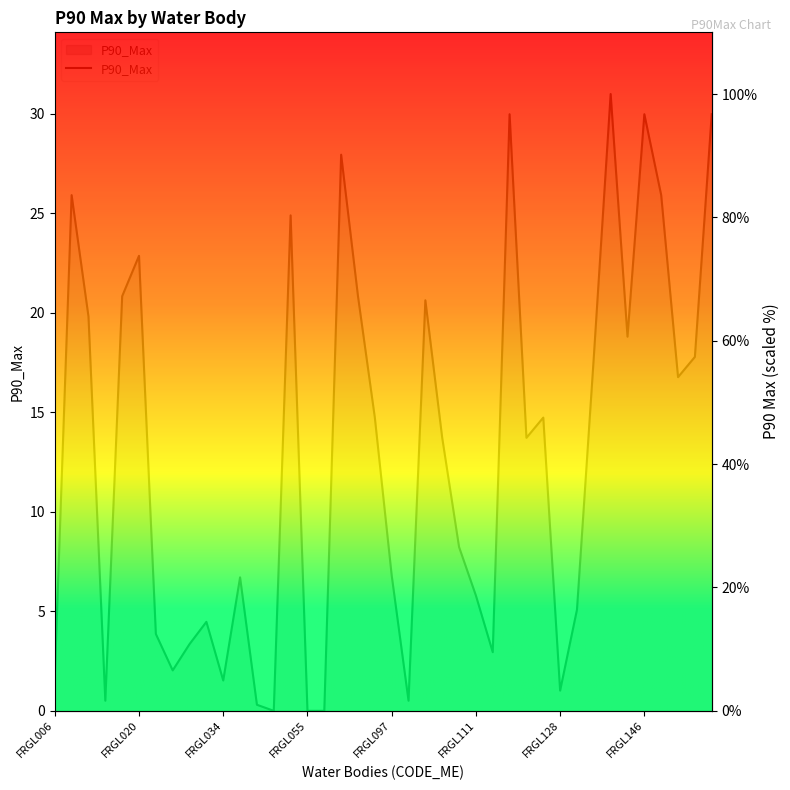

True or false: there are more than 0 points higher than both neighbors.

True